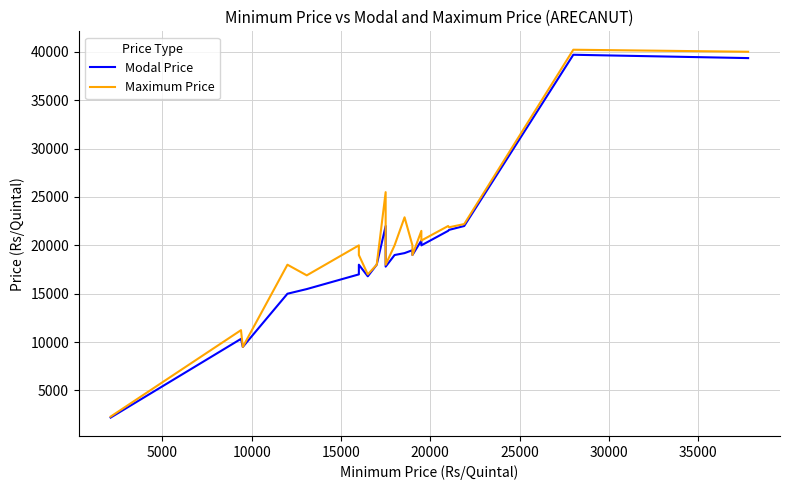

The value of Modal Price at 12 is 31227. True or false?

False